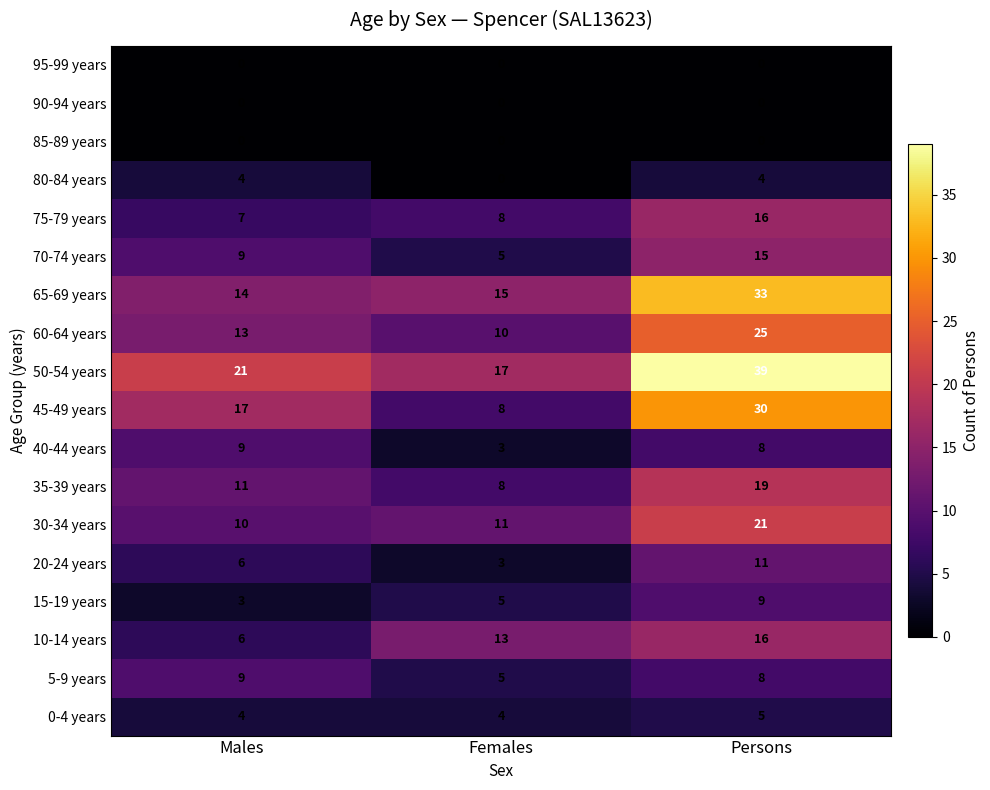

Rank the categories by 60-64 years value from lowest to highest.

Females, Males, Persons